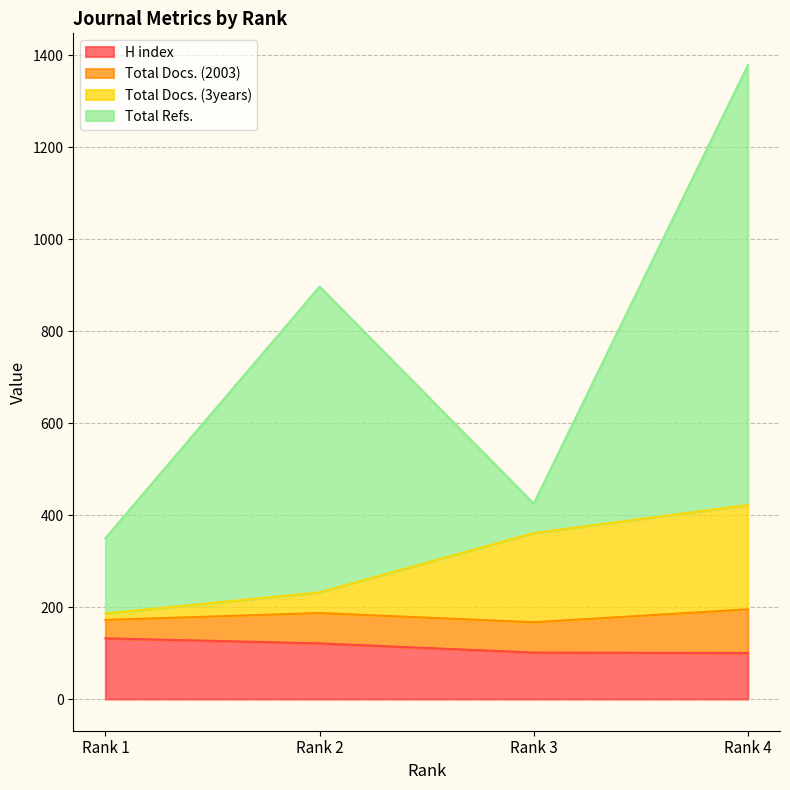

What is the sum of the H index values at Rank 1 and Rank 4?

232